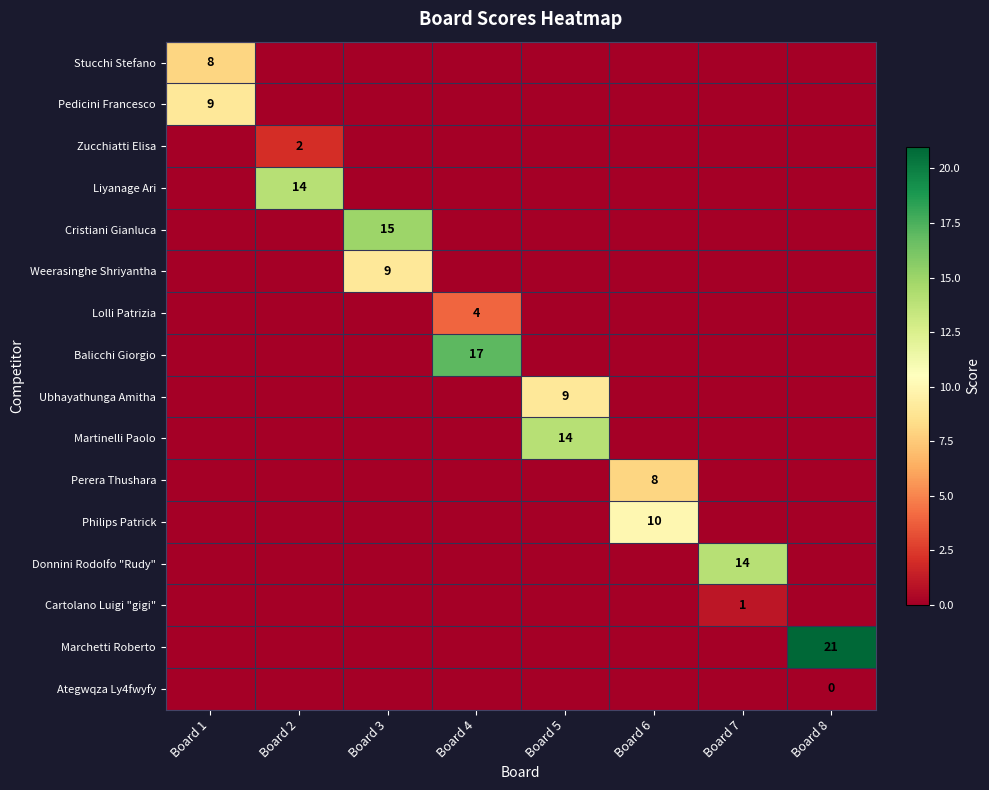

At which category is the sum across all series the highest?

Board 3